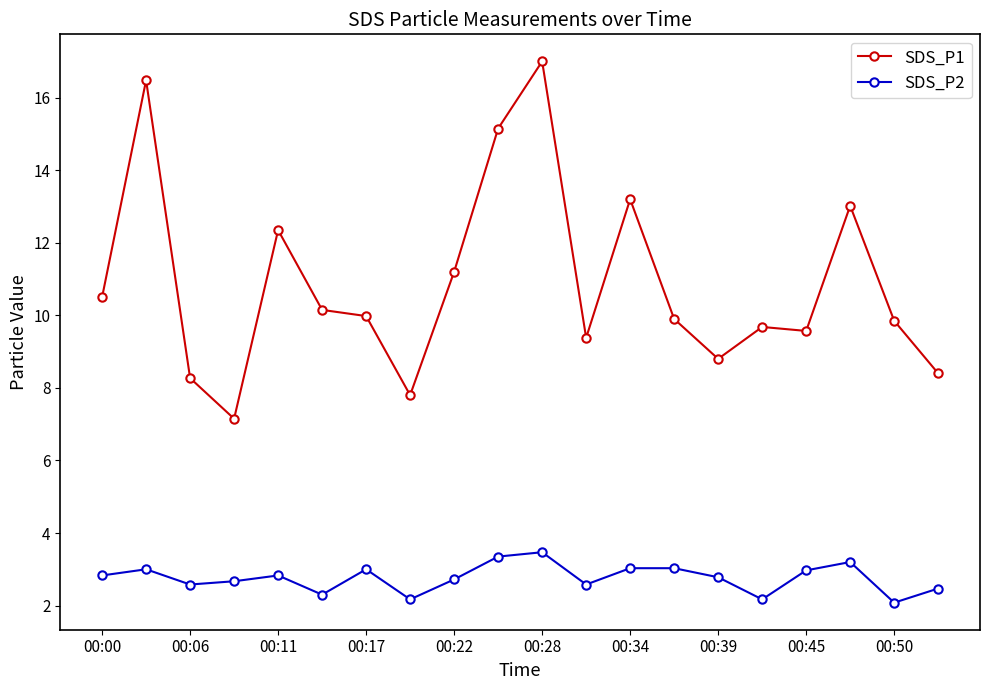

Which series has the largest total across all categories?

SDS_P1